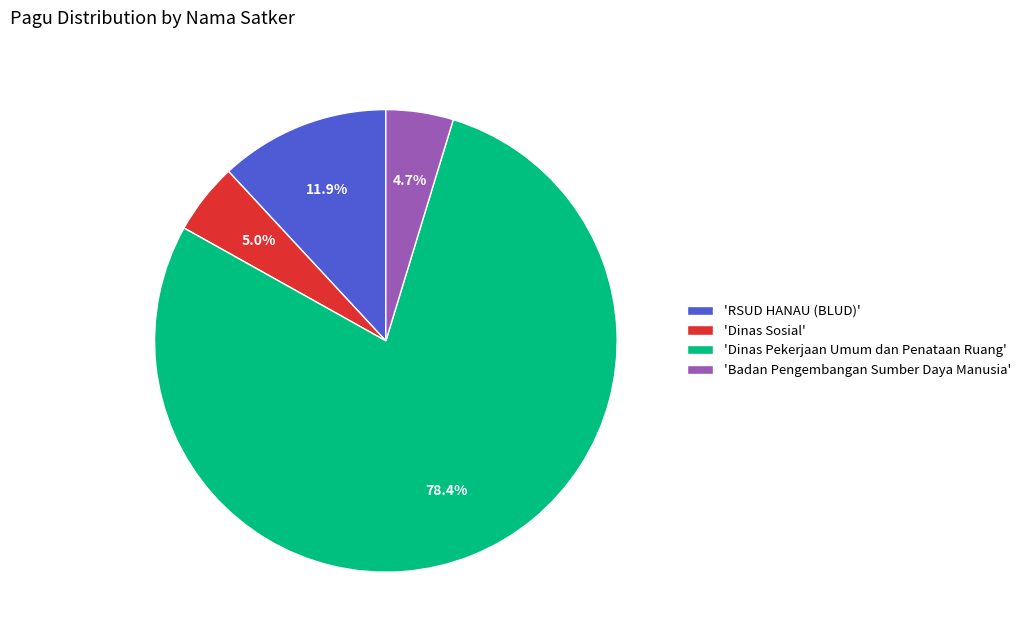

Which slice is the largest?

'Dinas Pekerjaan Umum dan Penataan Ruang'